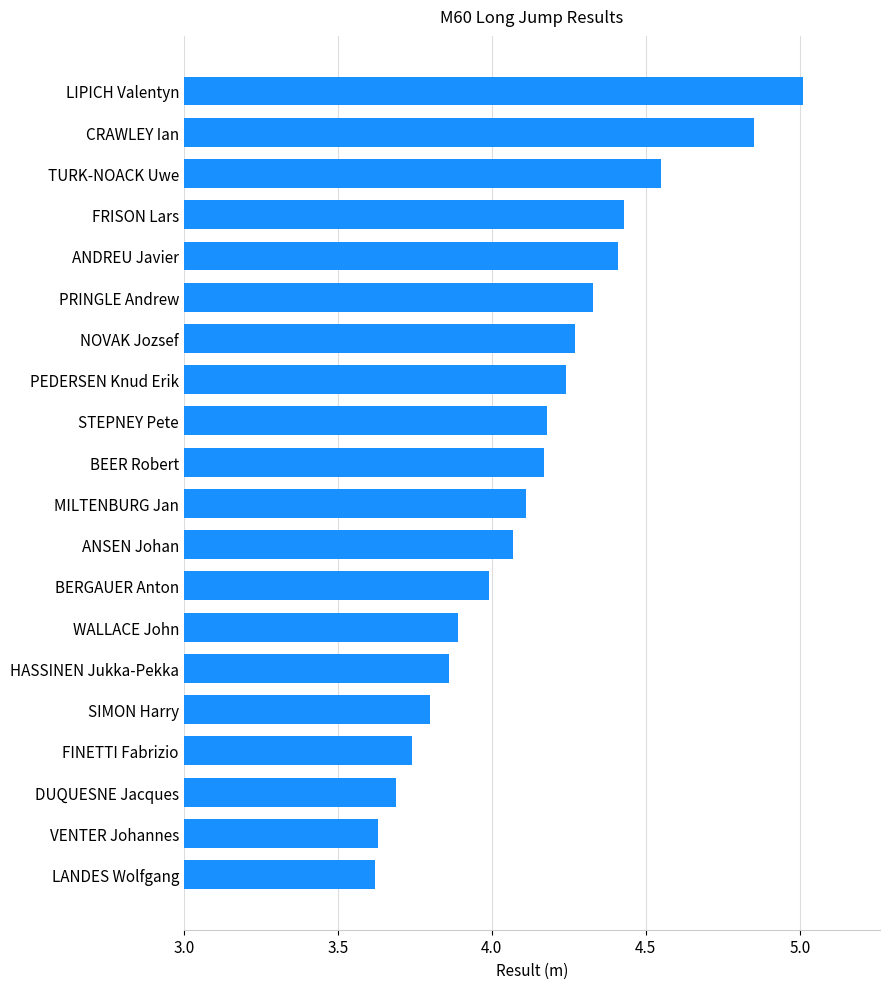

What is the change in value from STEPNEY Pete to ANDREU Javier?

+0.2